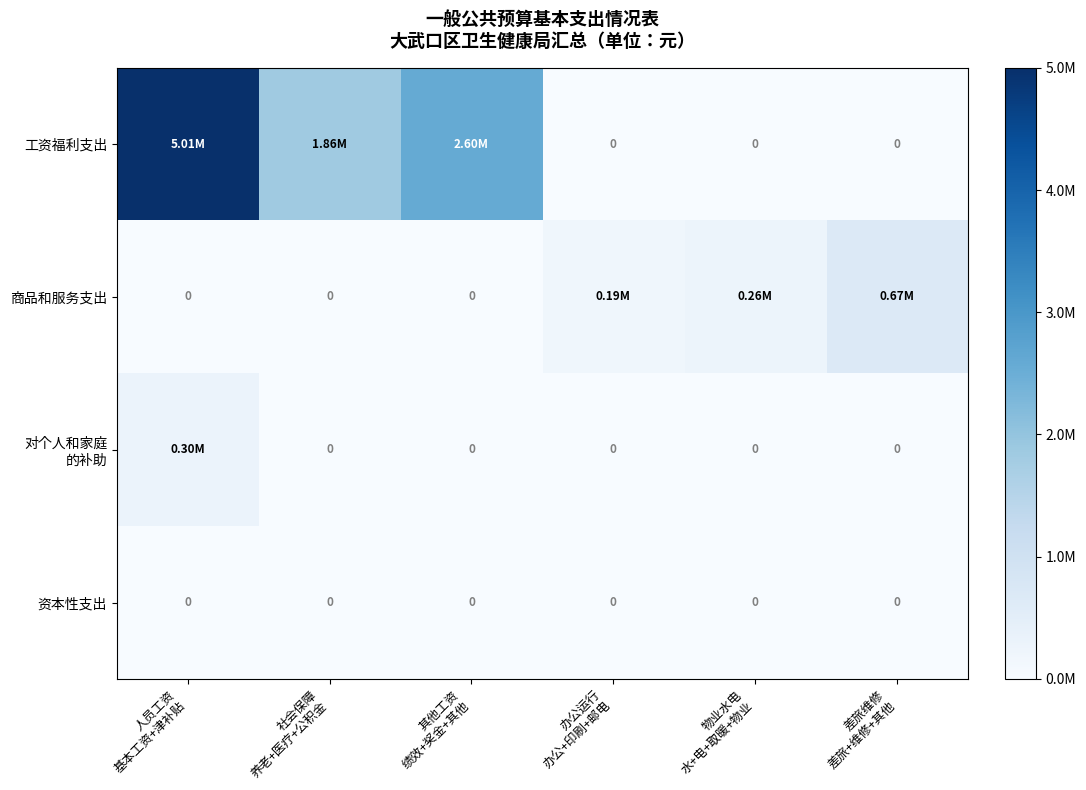

Which category has the lowest value in the 对个人和家庭 的补助 series?

社会保障 养老+医疗+公积金